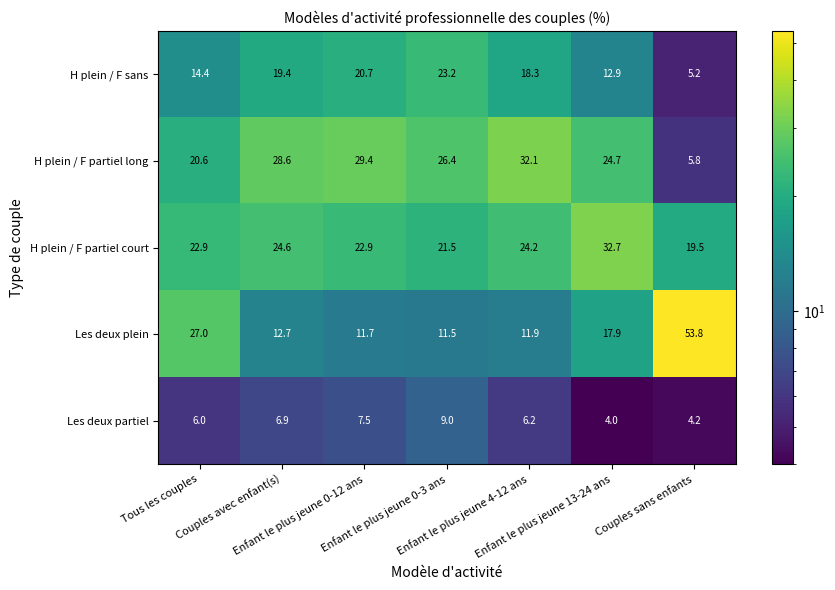

Between Enfant le plus jeune 4-12 ans and Enfant le plus jeune 13-24 ans, which series saw the biggest shift?

H plein / F partiel court